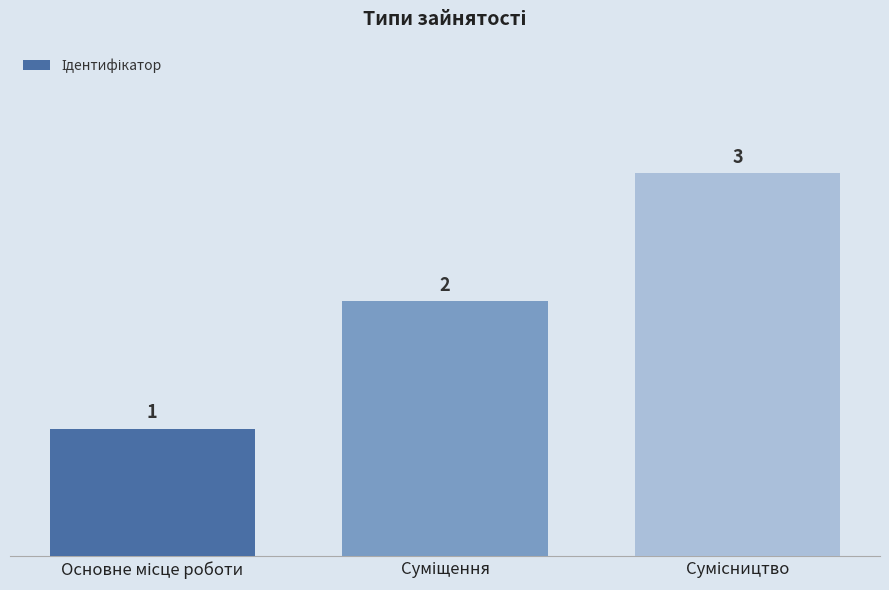

What is the maximum value shown in the chart?

3